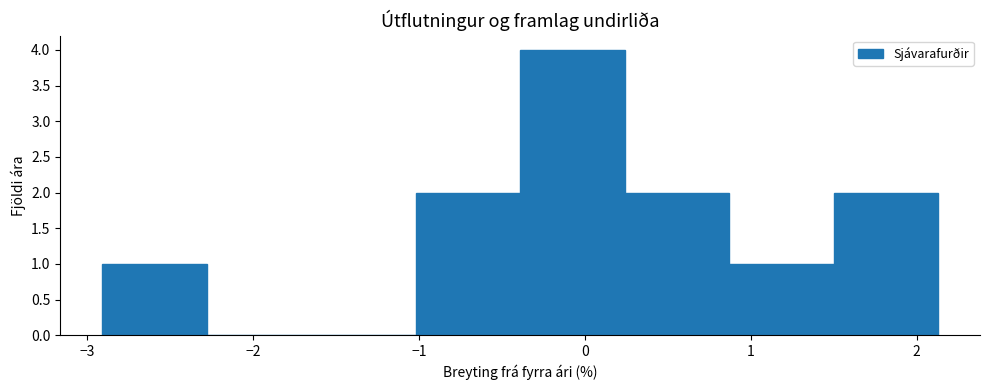

Reading left to right, list every bar in this chart as the range it spans on the x-axis followed by its height. Neither the bar edges nor the heights are printed on the chart, so give them approximately, as read against the axes.

-2.91 to -2.28: 1
-2.28 to -1.65: 0
-1.65 to -1.02: 0
-1.02 to -0.39: 2
-0.39 to 0.24: 4
0.24 to 0.87: 2
0.87 to 1.50: 1
1.50 to 2.13: 2